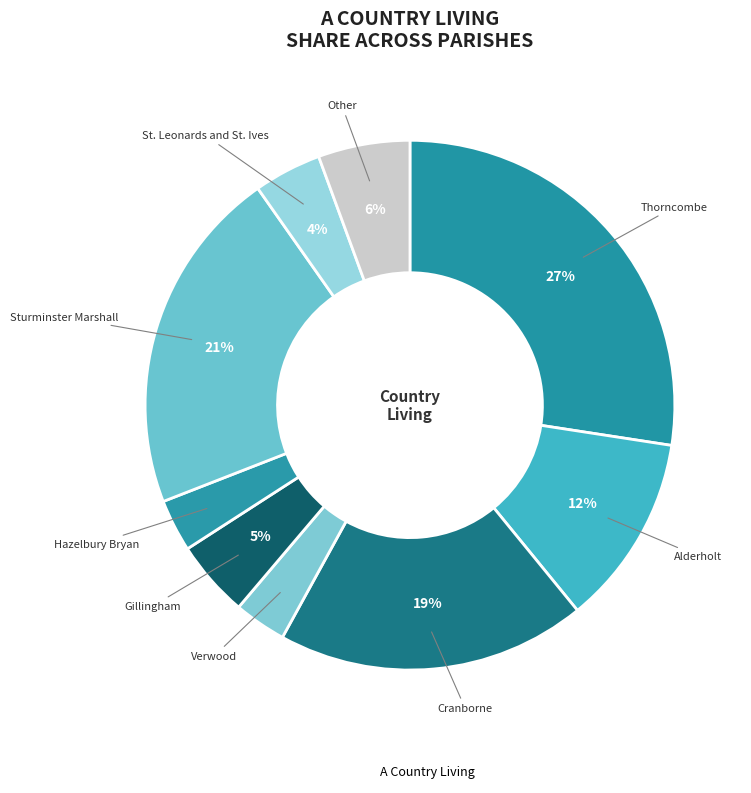

How many slices are in this pie chart?

9